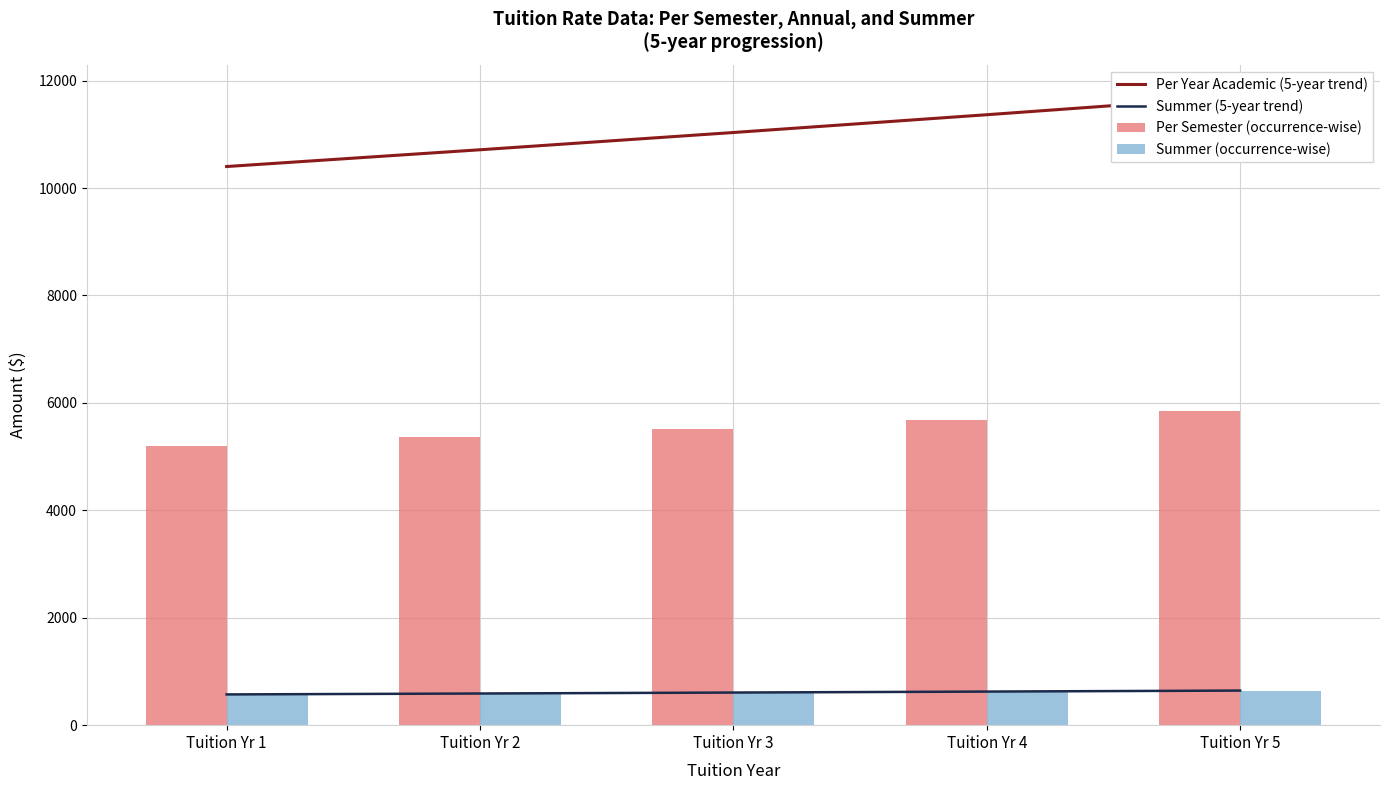

Which series has the largest total across all categories?

Per Year Academic (5-year trend)